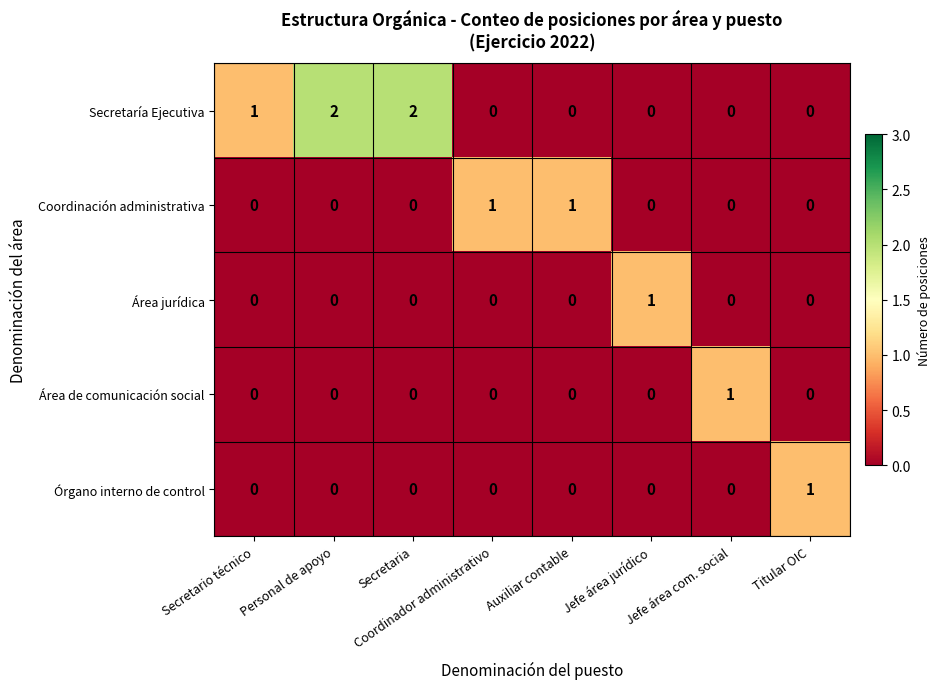

How many Área de comunicación social values are between 0 and 1?

8